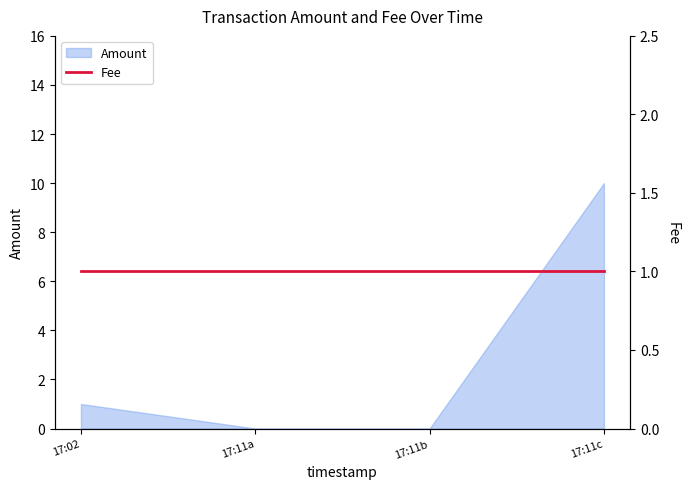

The value of Amount at 17:11c is 6. True or false?

False